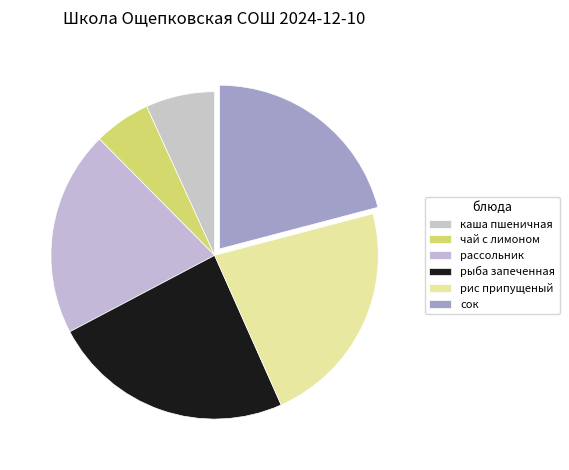

To the nearest percent, what is the difference between the рис припущеный and чай с лимоном slice percentages?

17%